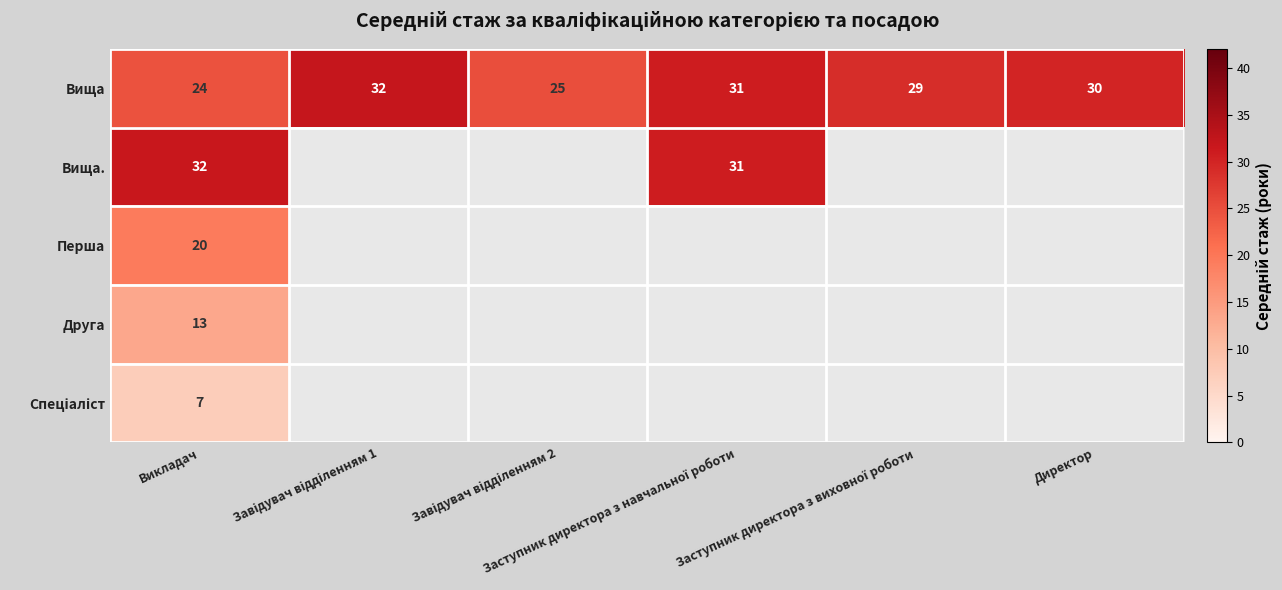

What is the sum of all Вища values?

171.0